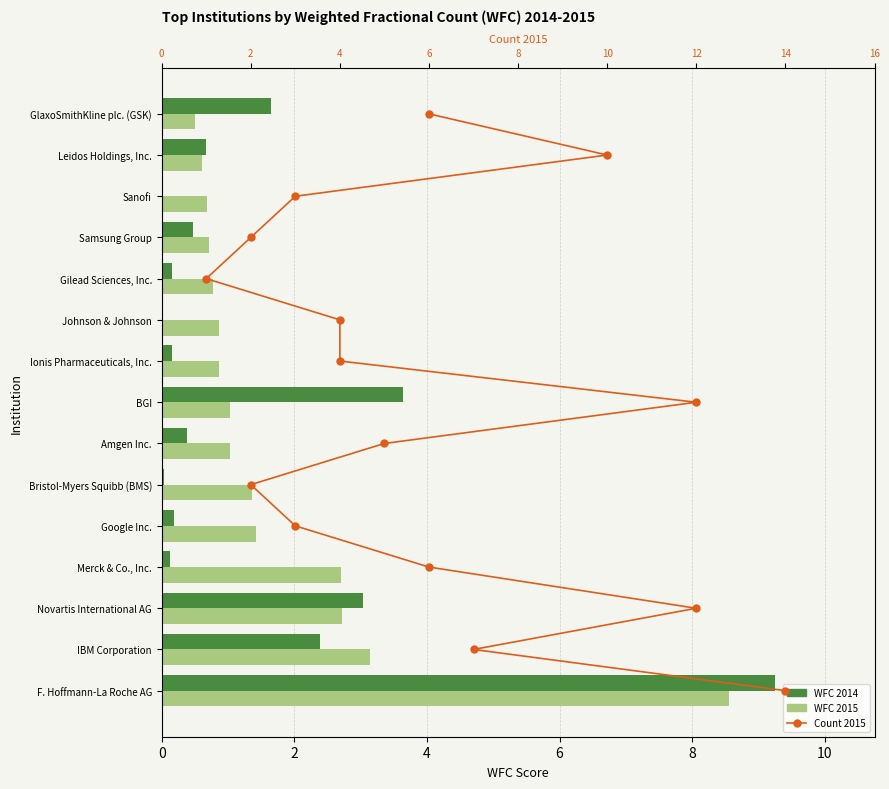

The Count 2015 series shows 8.8 at 2. True or false?

False